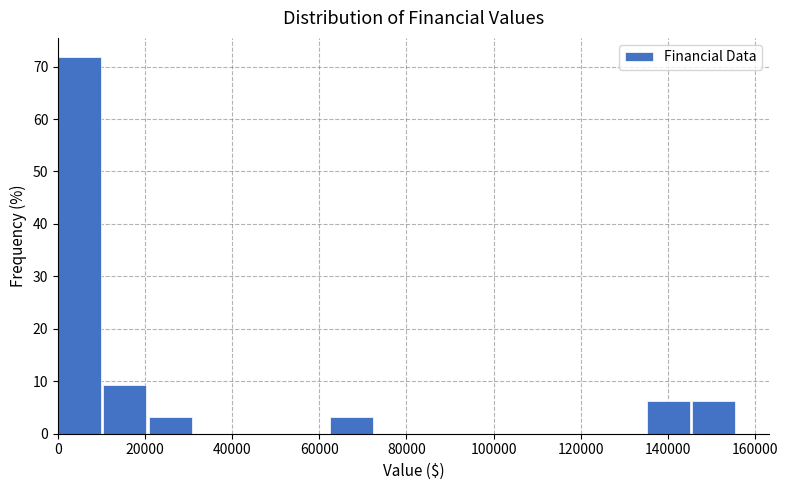

What is the height of the bar covering 0 to 10000 on the x-axis? Neither the bar edges nor the heights are printed on the chart, so give them approximately, as read against the axes.

72